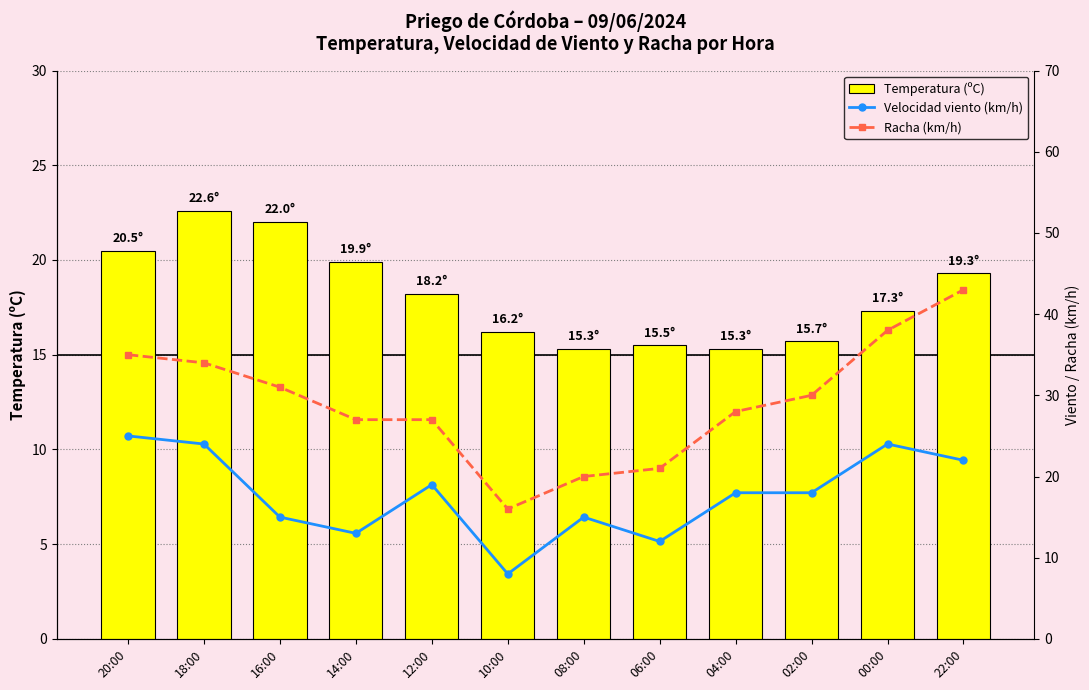

How many distinct data groups are displayed?

3